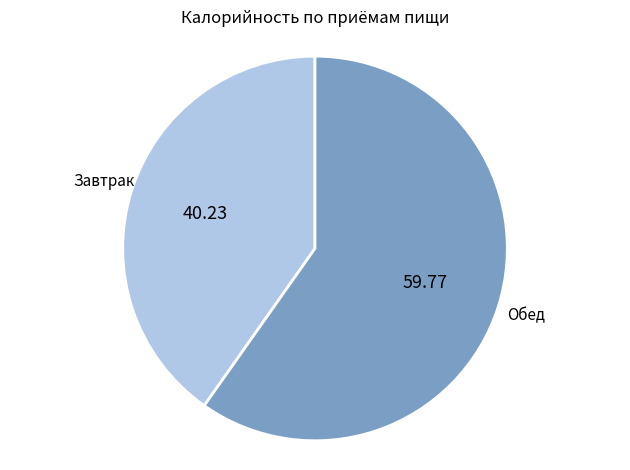

Is there a majority slice in this chart?

Yes